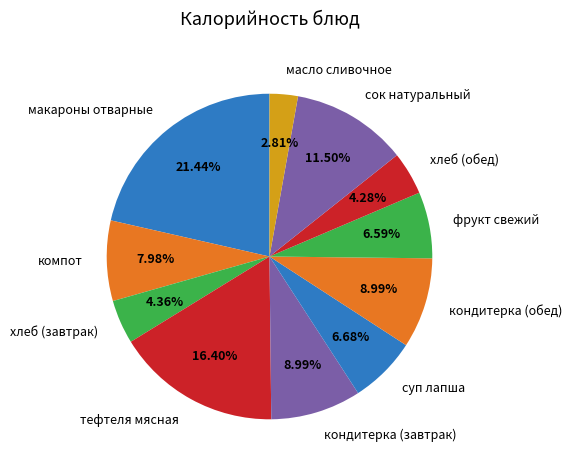

How many segments does this pie chart have?

11